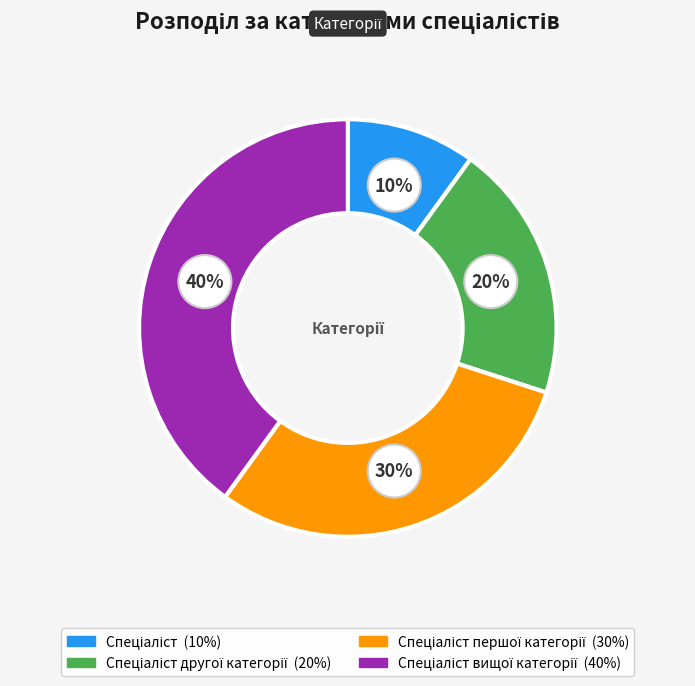

Is there a majority slice in this chart?

No